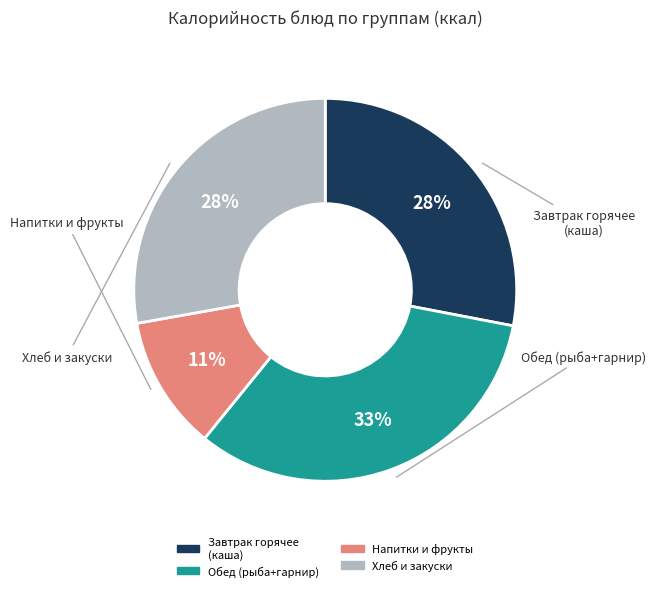

To the nearest percent, what is the average slice percentage?

25%